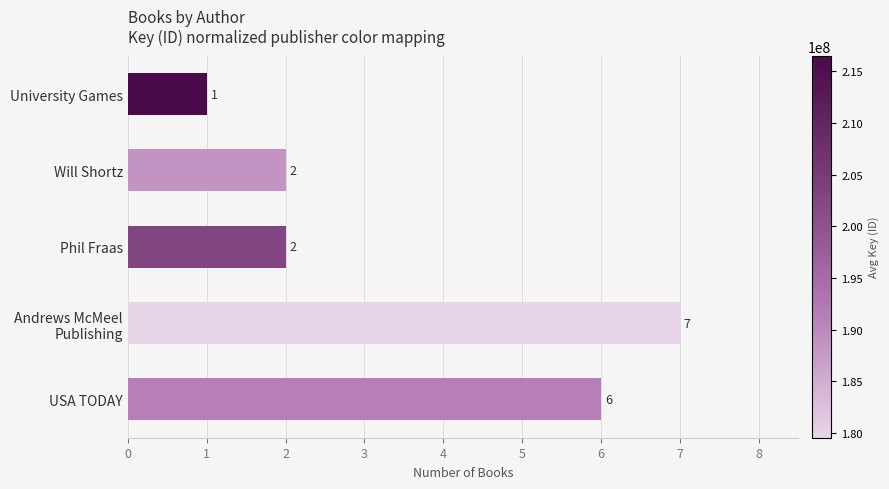

How many values are between 2 and 6?

3